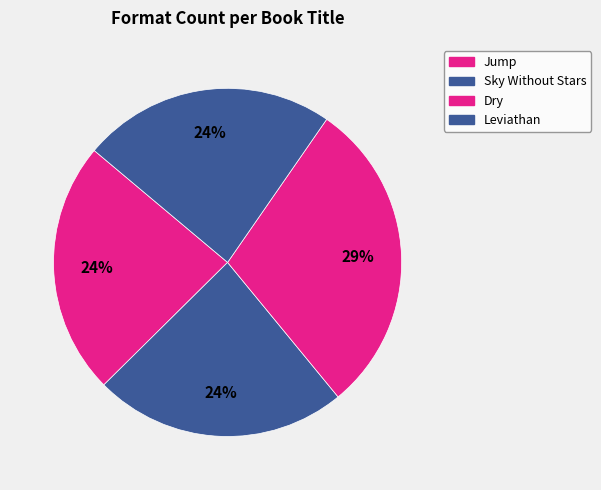

What portion of the pie excludes Dry?

70.6%